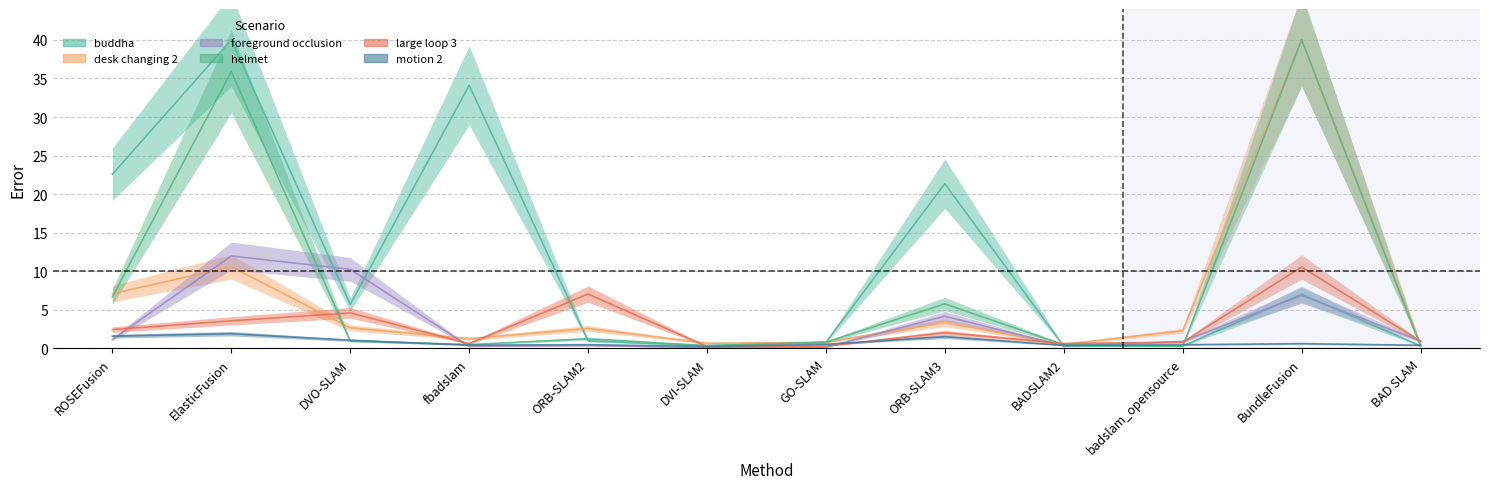

True or false: motion 2 and foreground occlusion intersect in this chart.

True